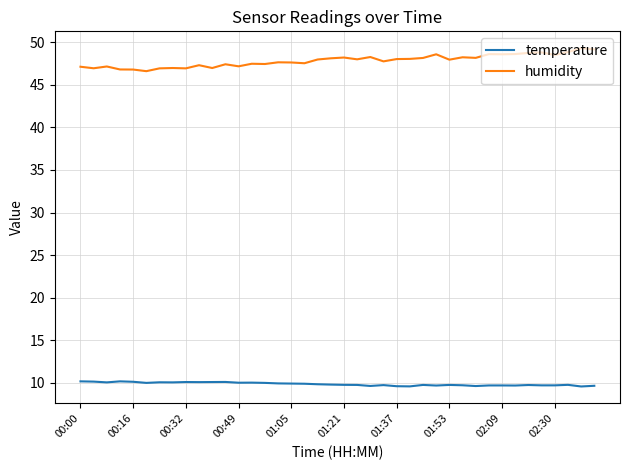

True or false: temperature and humidity intersect in this chart.

False